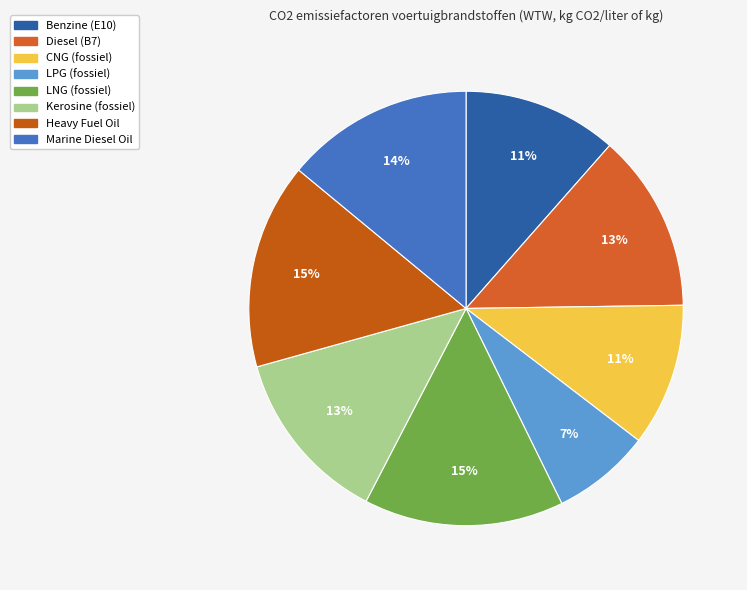

Count the number of slices in the pie.

8